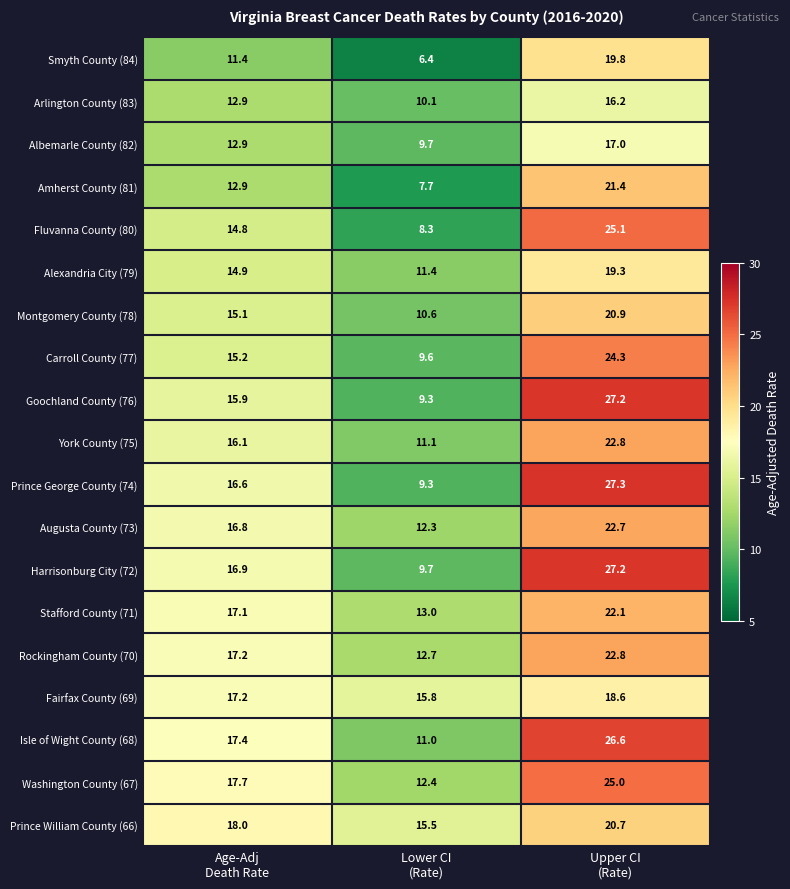

What is the average value of the Fluvanna County (80) series?

16.1